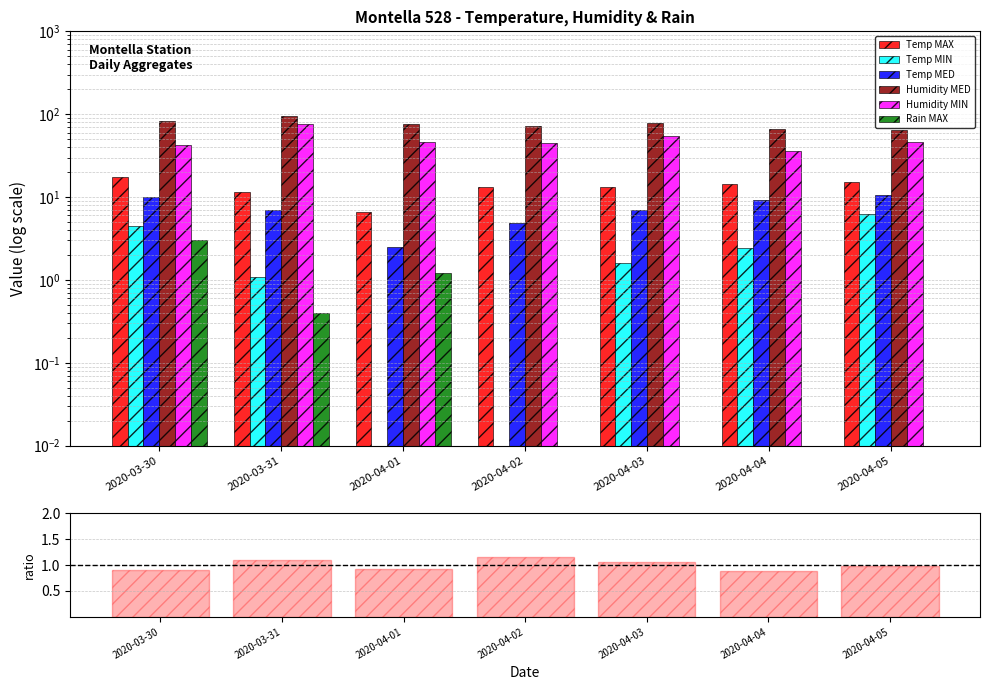

Which category has the lowest value across all series?

2020-04-02